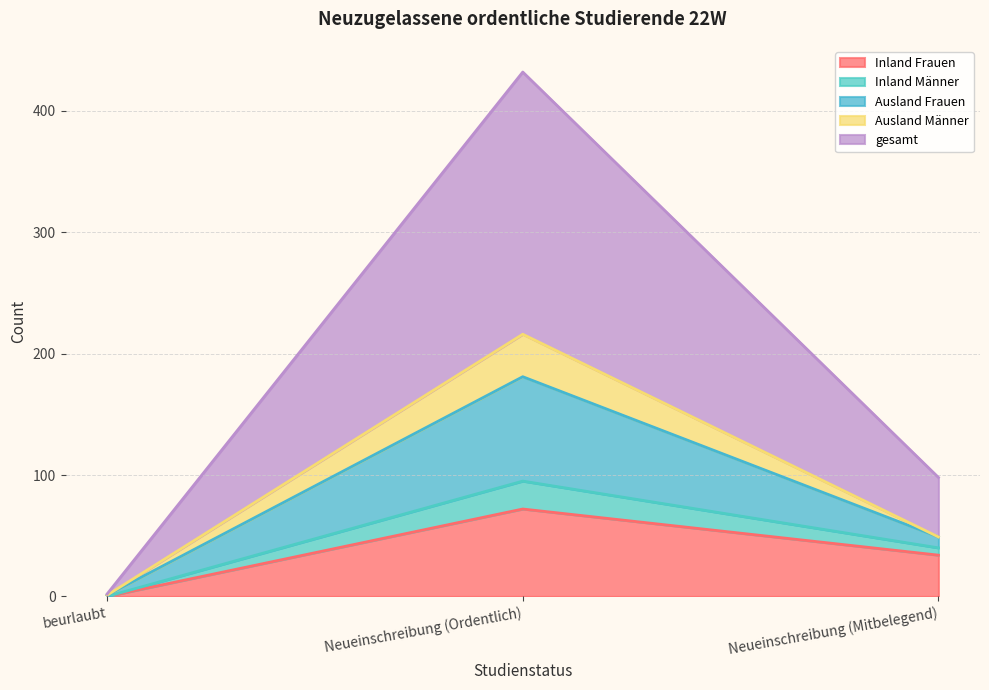

Reading left to right, transcribe the values for Inland Frauen.

beurlaubt=0	Neueinschreibung (Ordentlich)=72	Neueinschreibung (Mitbelegend)=34